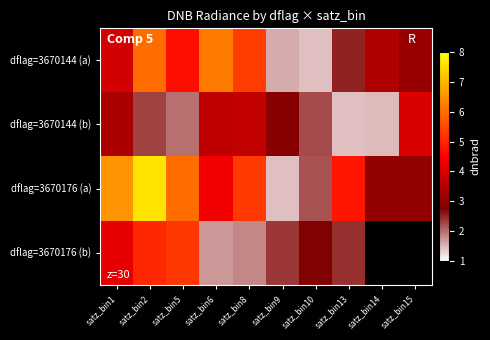

List the labels in order of dflag=3670176 (b) value, smallest first.

satz_bin6, satz_bin8, satz_bin9, satz_bin13, satz_bin10, satz_bin1, satz_bin2, satz_bin5, satz_bin14, satz_bin15